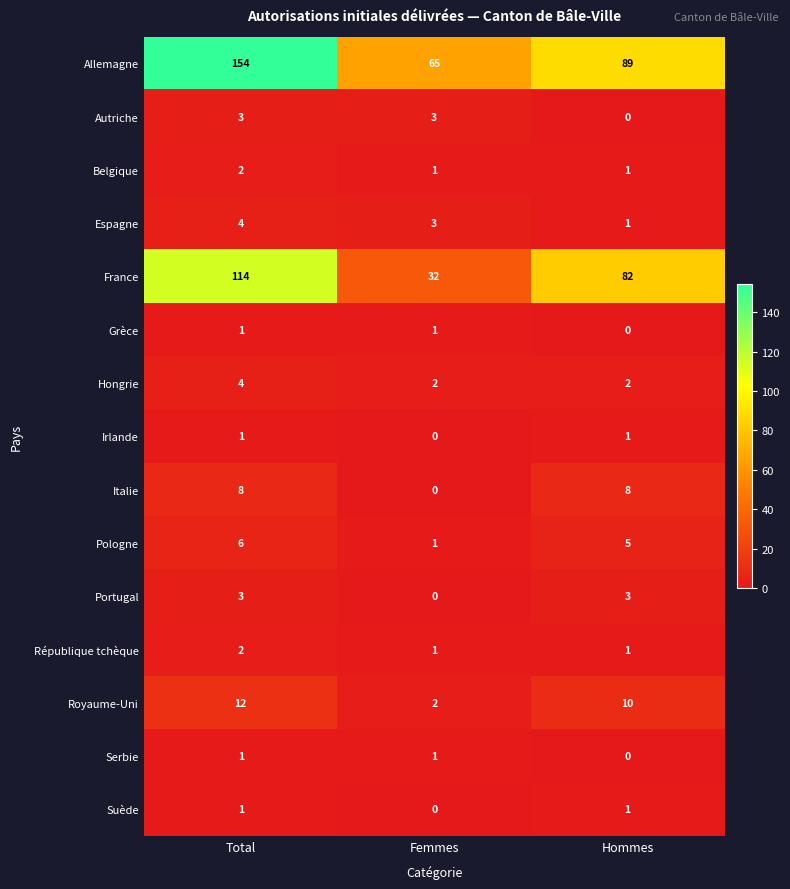

Where is Serbie nearest to the value 0?

Hommes